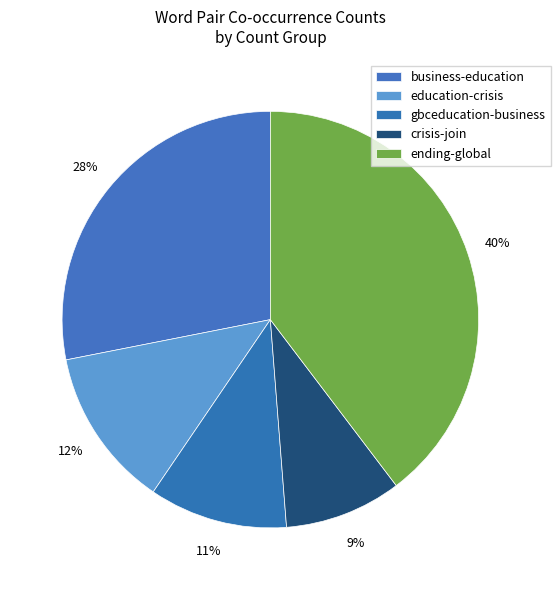

How many slices are in this pie chart?

5